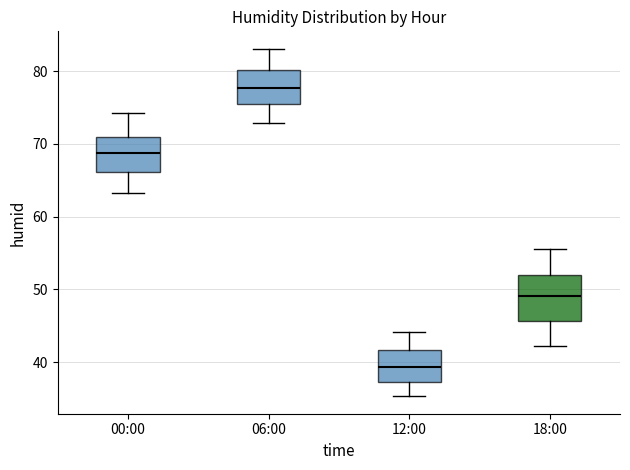

Reading left to right, read every box against the y-axis: the position of its median line, the range the box covers, and the ends of its whiskers. The values are not printed on the chart, so give them approximately, as read against the axis.

00:00: median 69, box 66 to 71, whiskers 63 to 74
06:00: median 78, box 76 to 80, whiskers 73 to 83
12:00: median 39, box 37 to 42, whiskers 35 to 44
18:00: median 49, box 46 to 52, whiskers 42 to 56